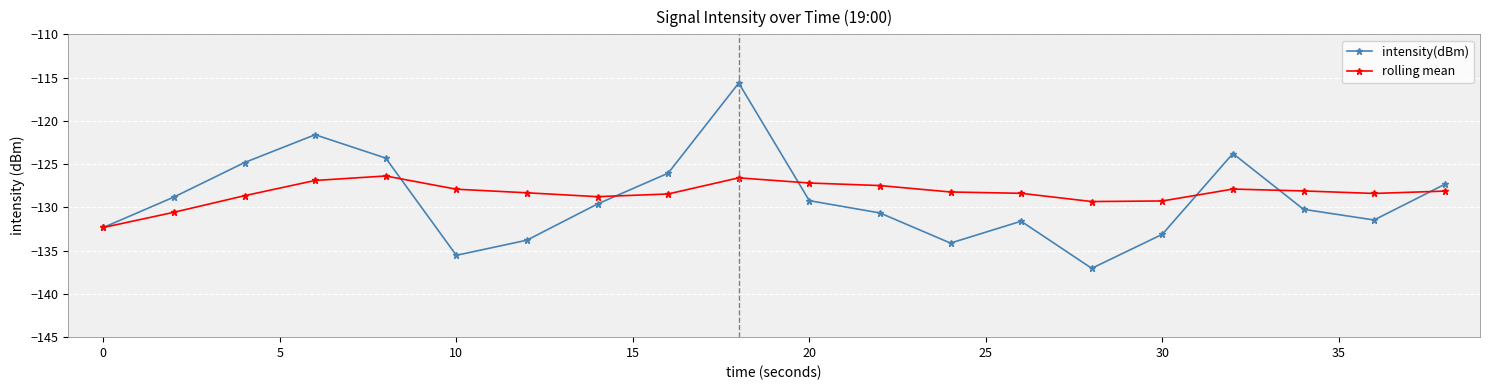

Rank the series by their maximum value, from highest to lowest.

intensity(dBm), rolling mean